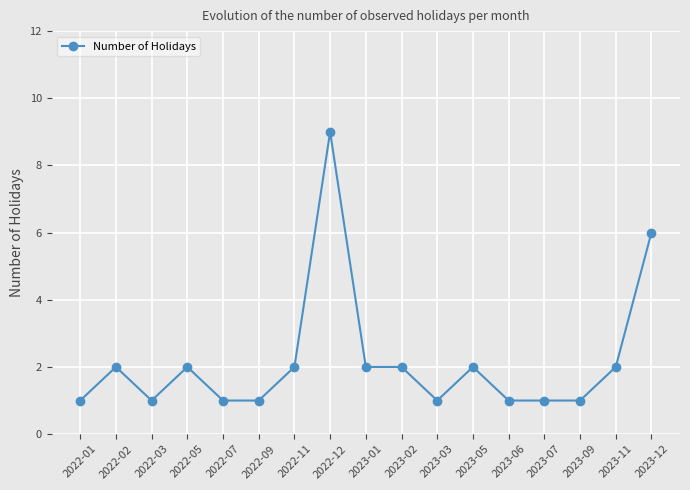

Is it true that the value at 2023-03 is 1?

True